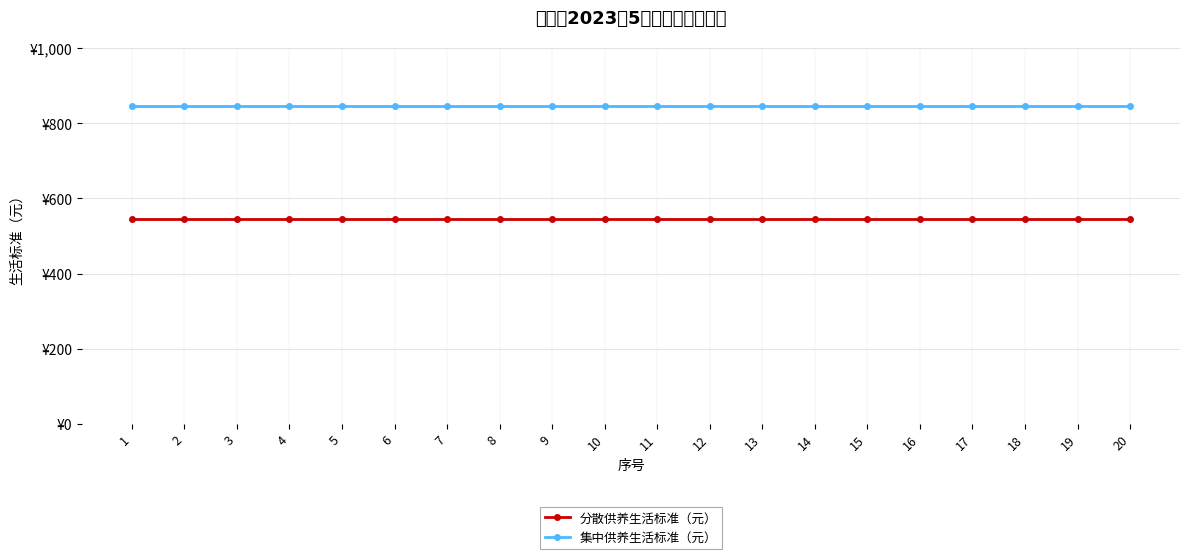

What is the total value across all series at 11?

1391